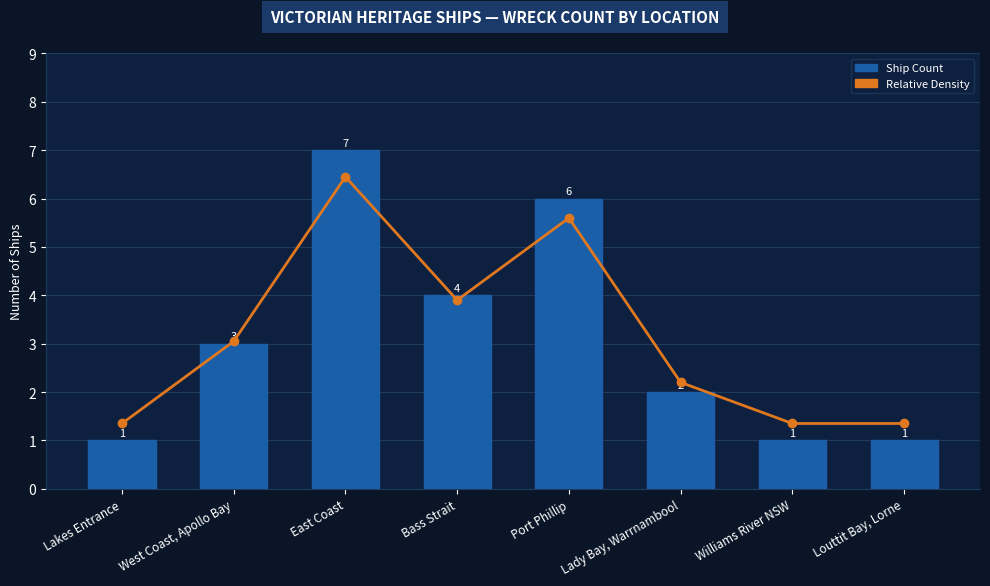

The value of Ship Count at Lady Bay, Warrnambool is 2.0. True or false?

True